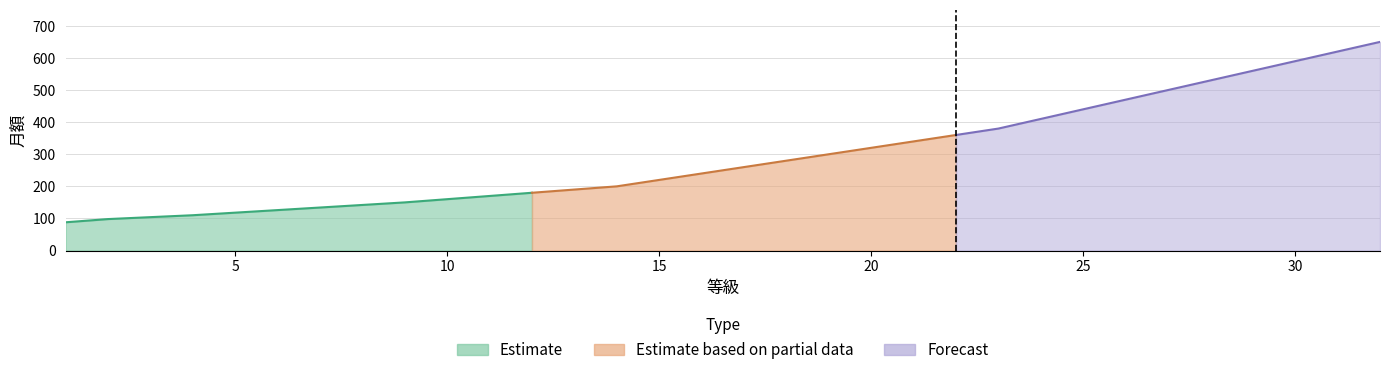

What is the sum of all values?

9440